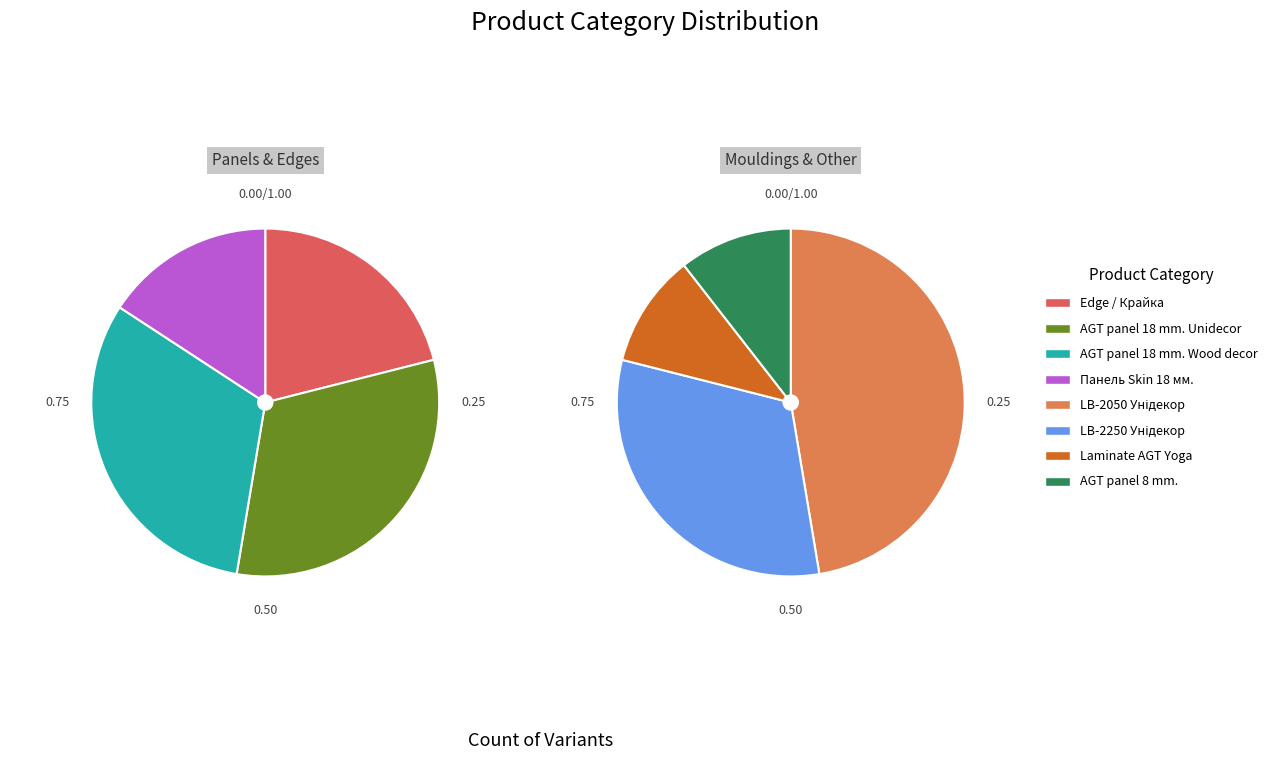

What is the total percentage of LB-2250 Унідекор and Edge / Крайка?

26.3%